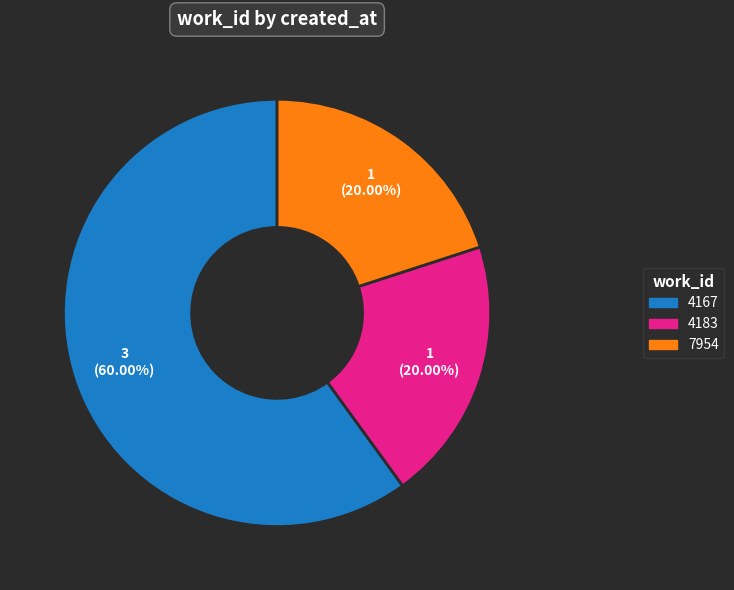

Is there any slice that represents more than half of the pie?

Yes